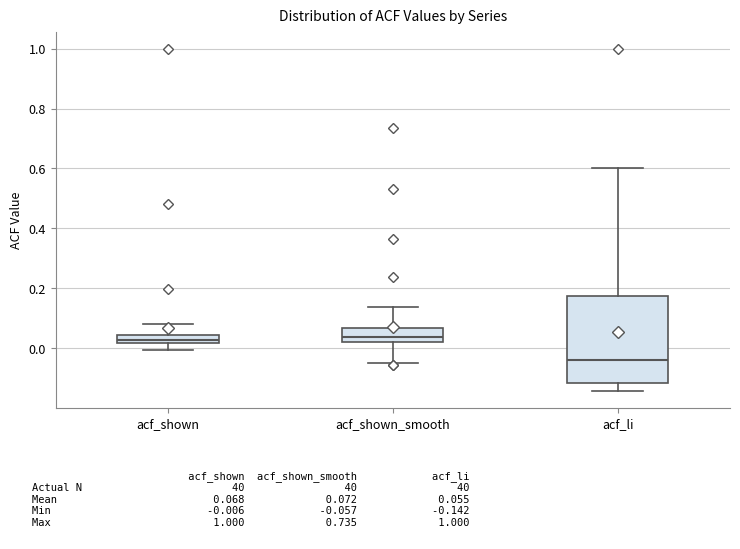

Comparing the boxes themselves (not the whiskers), which one is the tallest?

acf_li